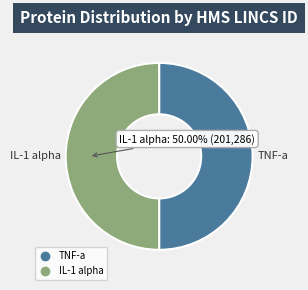

What is the ratio of the value at TNF-a to the value at IL-1 alpha?

1.0